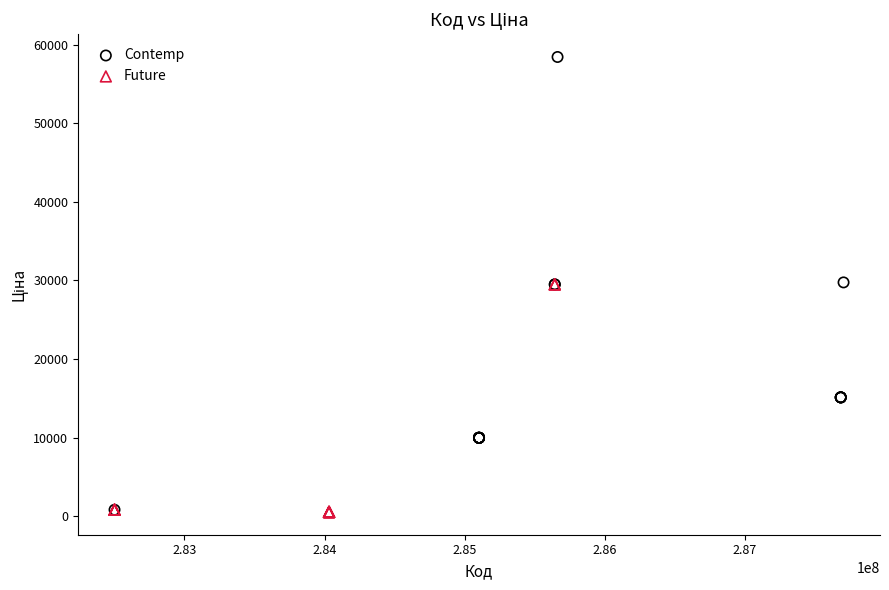

Which series contains the highest Y value?

Contemp